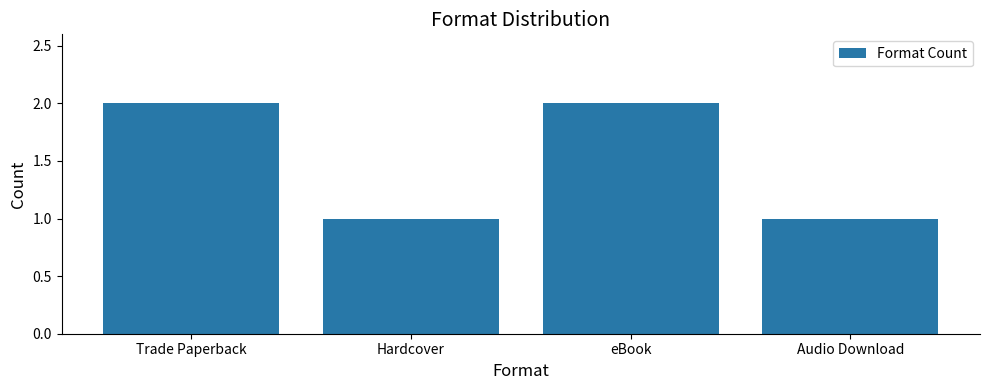

Reading left to right, transcribe all the data shown in this chart.

2	1	2	1